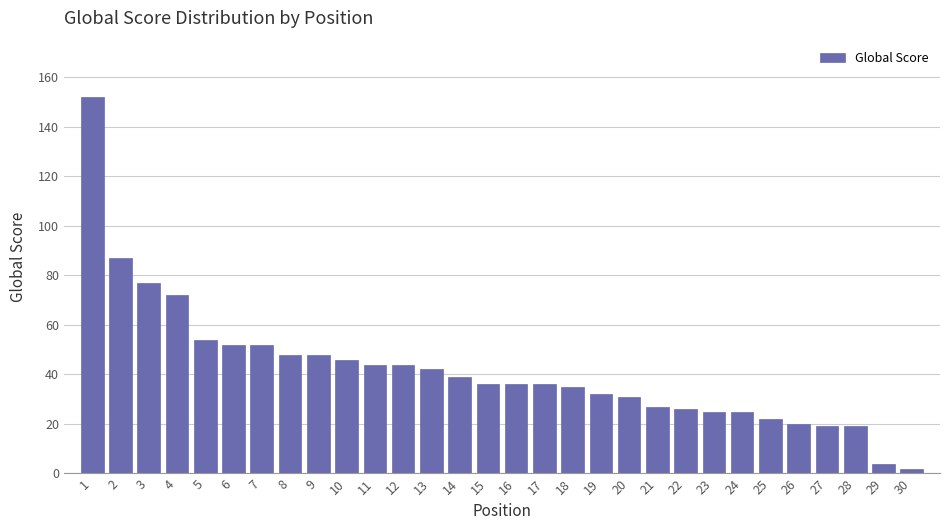

Reading right to left, transcribe all the data shown in this chart.

30=2	29=4	28=19	27=19	26=20	25=22	24=25	23=25	22=26	21=27	20=31	19=32	18=35	17=36	16=36	15=36	14=39	13=42	12=44	11=44	10=46	9=48	8=48	7=52	6=52	5=54	4=72	3=77	2=87	1=152